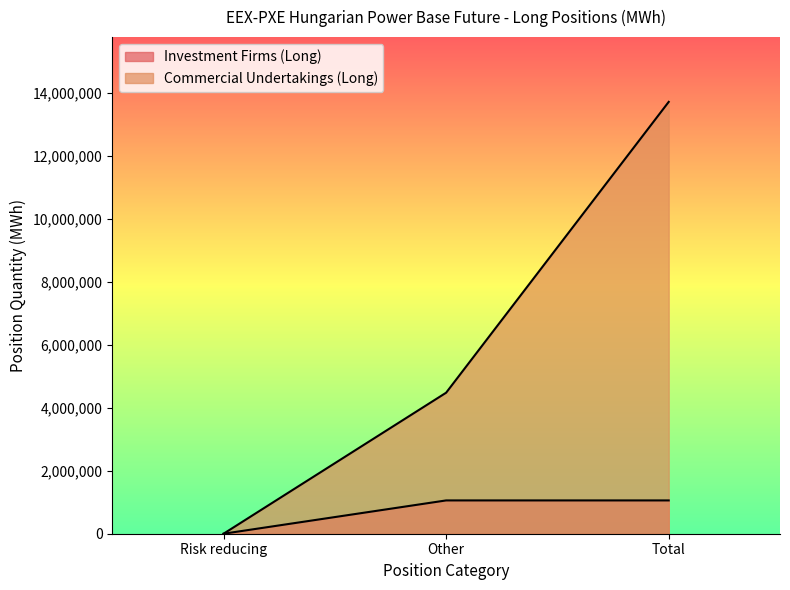

How many values in Investment Firms (Long) are above zero?

2